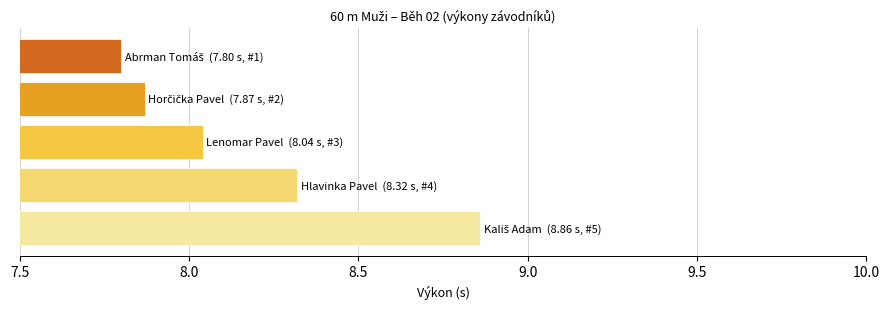

What is the average value?

8.2